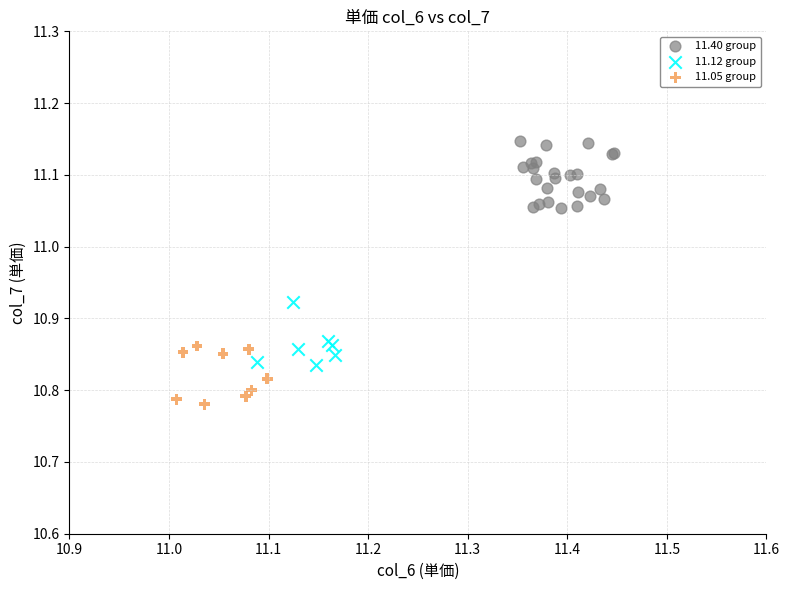

Which series reaches the minimum Y coordinate?

11.05 group